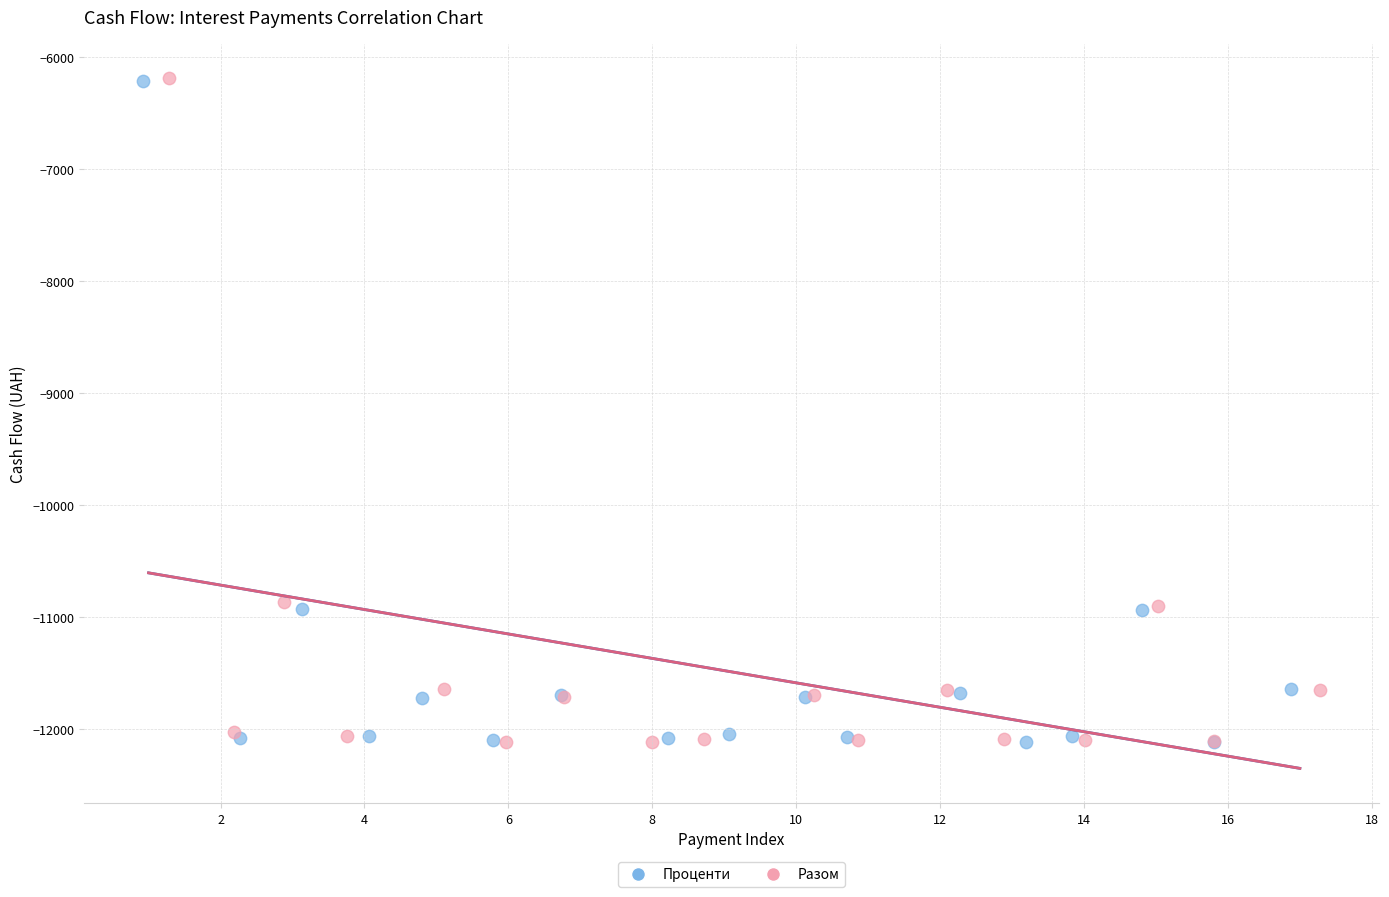

Which series has the widest spread of Y values?

Разом